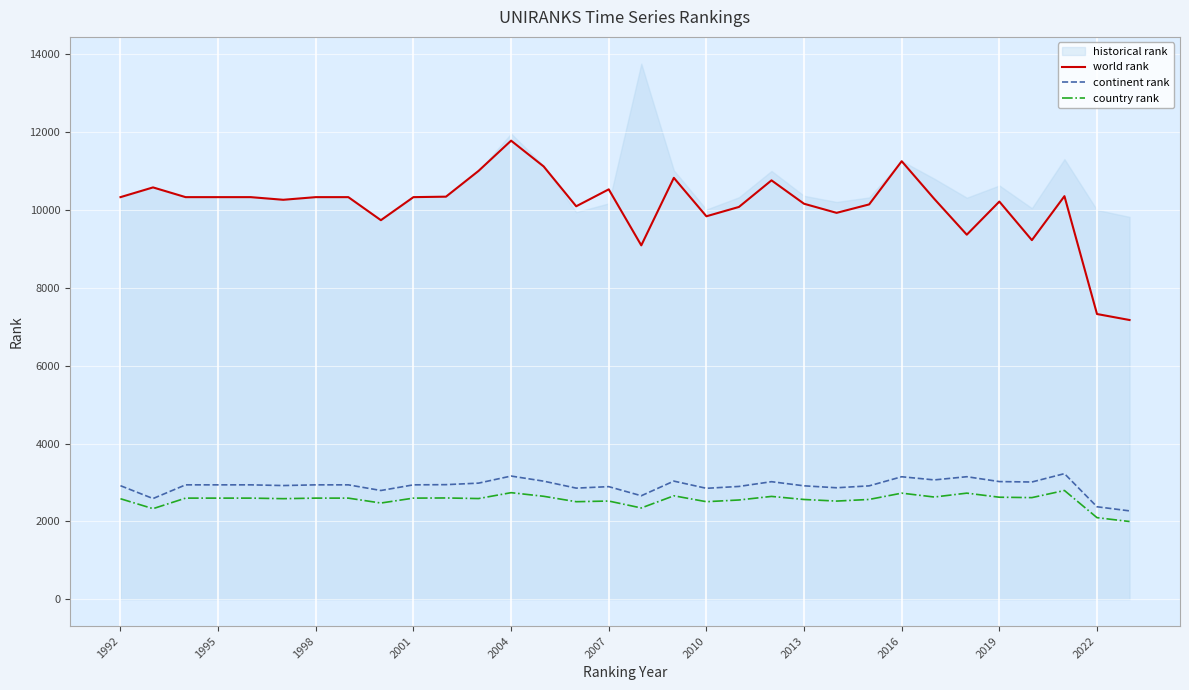

Which series has the largest total across all categories?

world rank